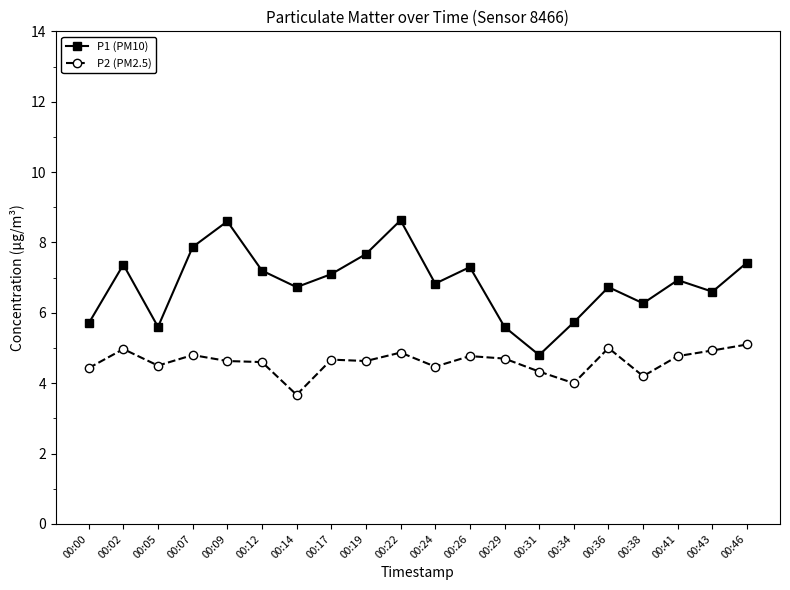

What is the value of the P1 (PM10) point at the 20th from the left?

7.4